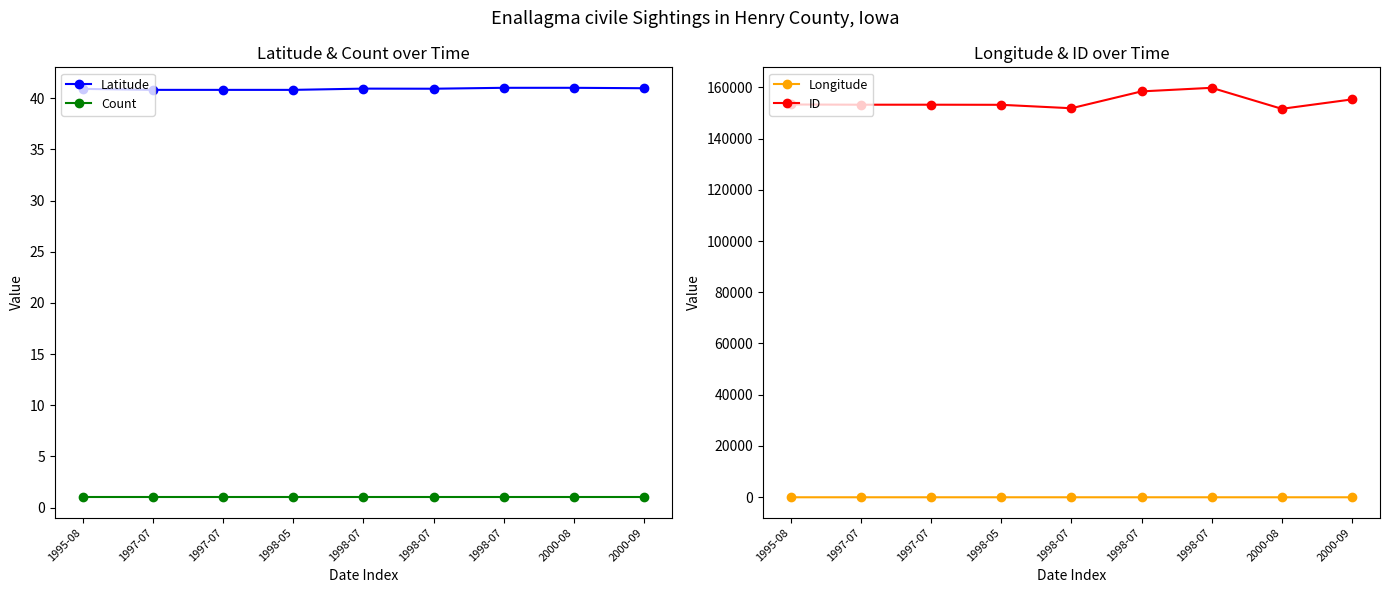

Which has a higher value, 1998-07 or 1998-07?

1998-07